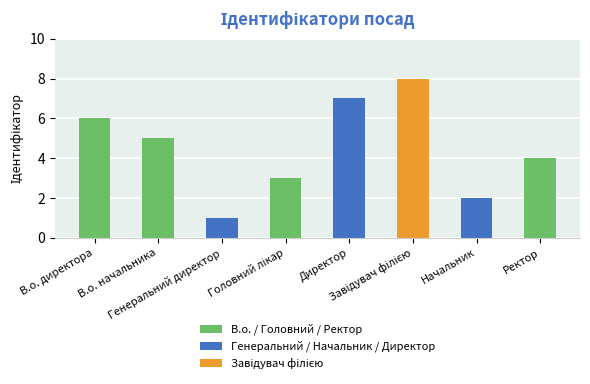

What is the label of the 8th bar from the right?

В.о. директора